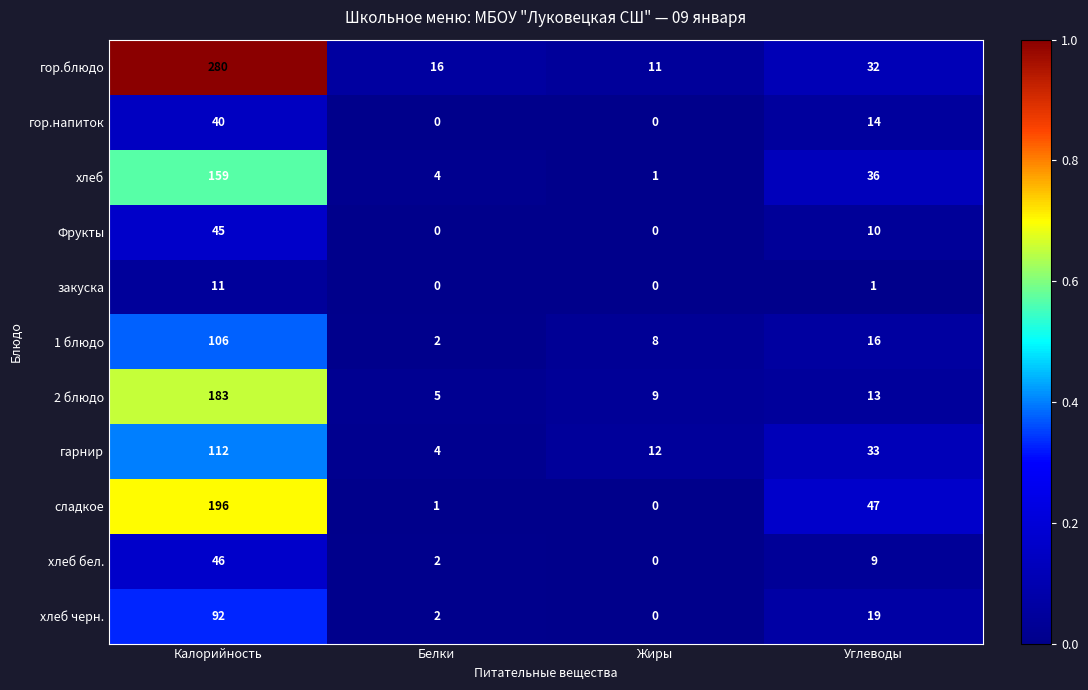

Which series changed the most between Калорийность and Жиры?

гор.блюдо